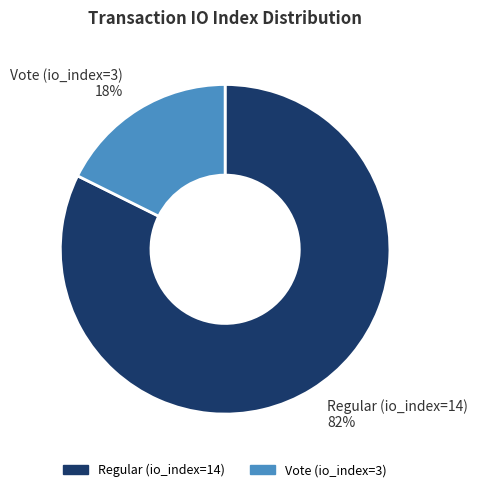

To the nearest percent, what is the average slice percentage?

50%